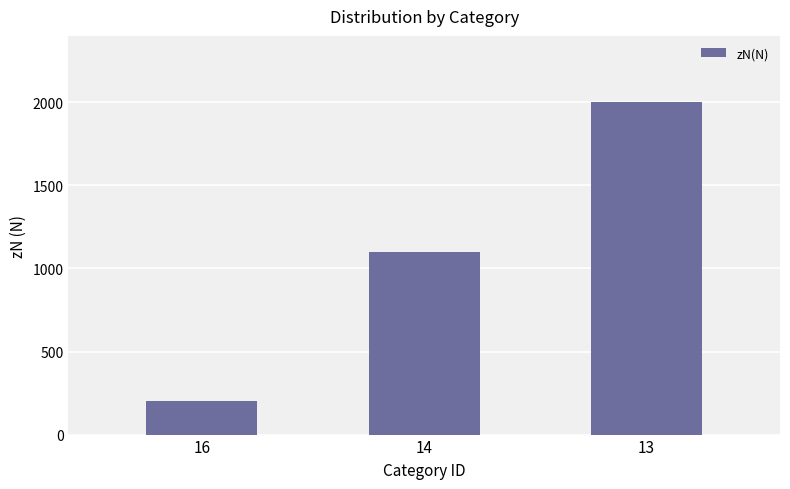

Rank the categories by value from lowest to highest.

16, 14, 13